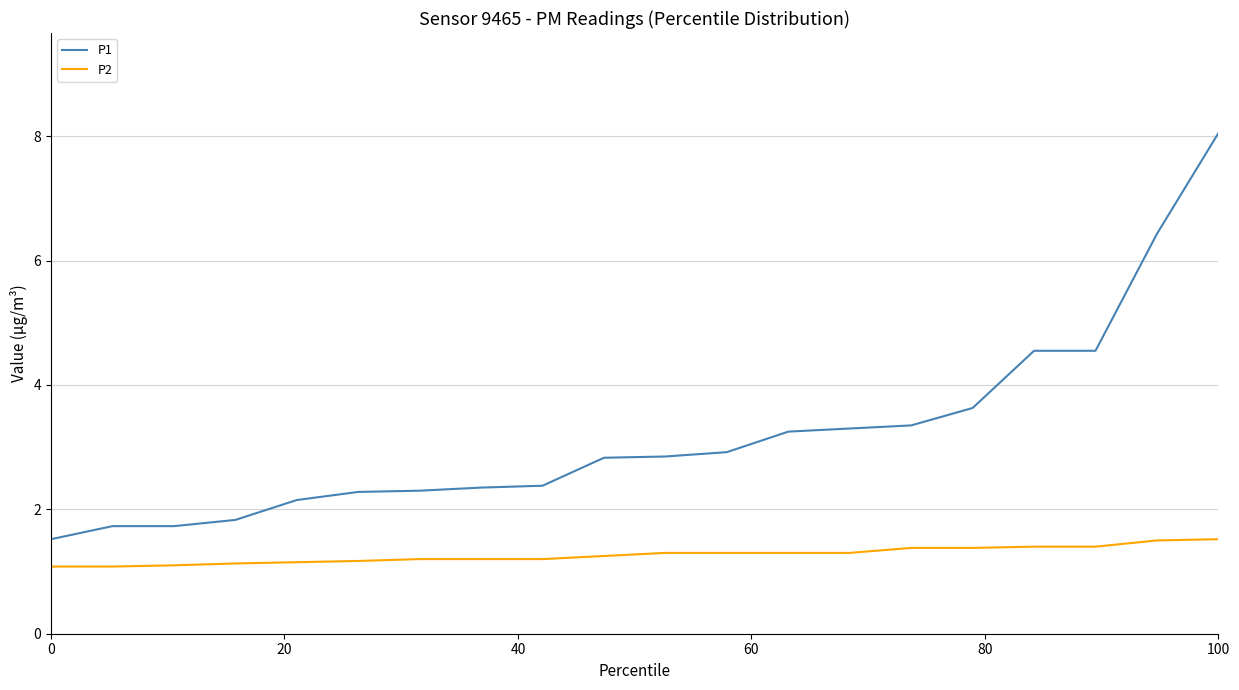

Which series has the largest range (max minus min)?

P1